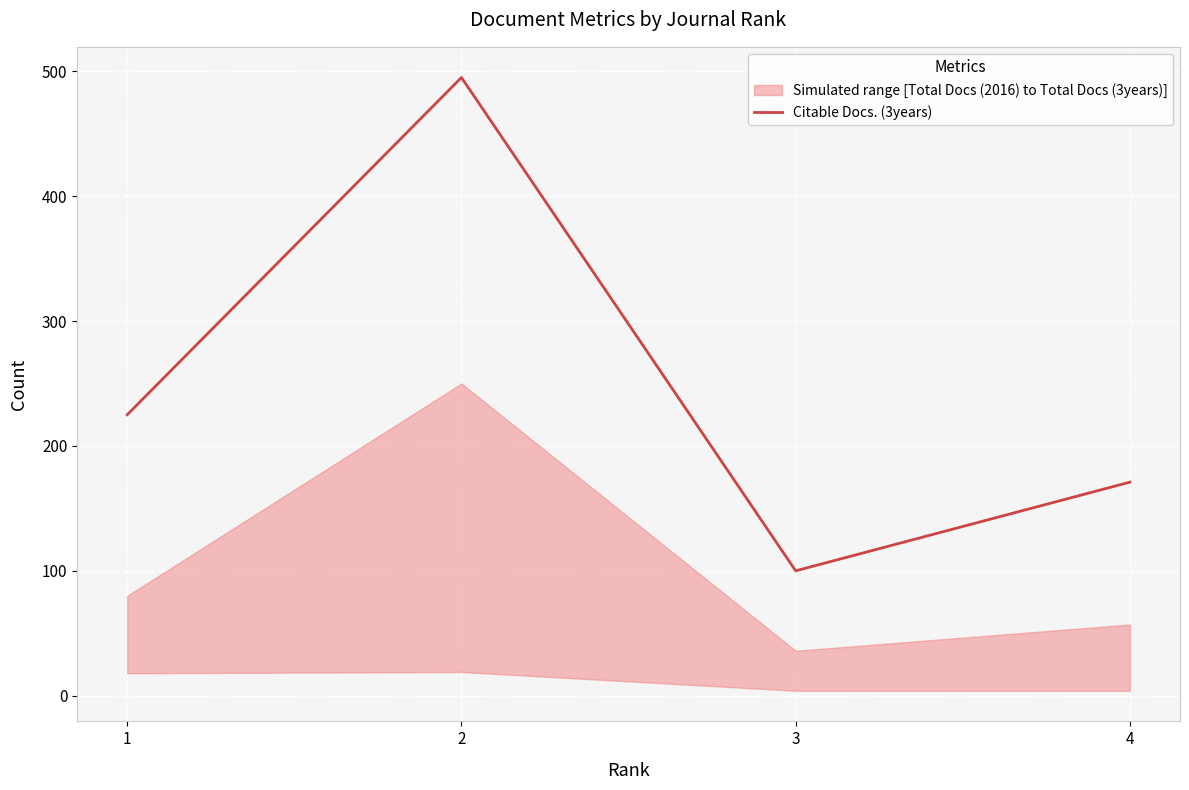

Rank the categories by value from highest to lowest.

2, 1, 4, 3